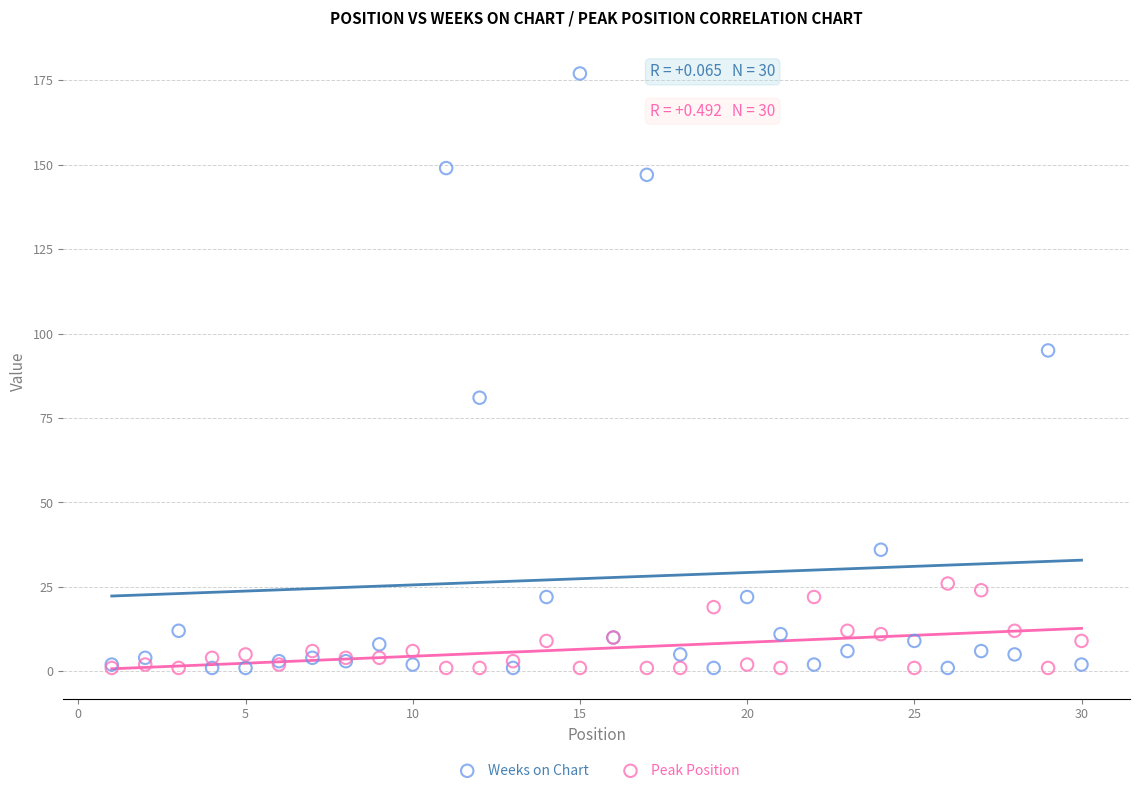

Across all series, what Y value is closest to 89?

95